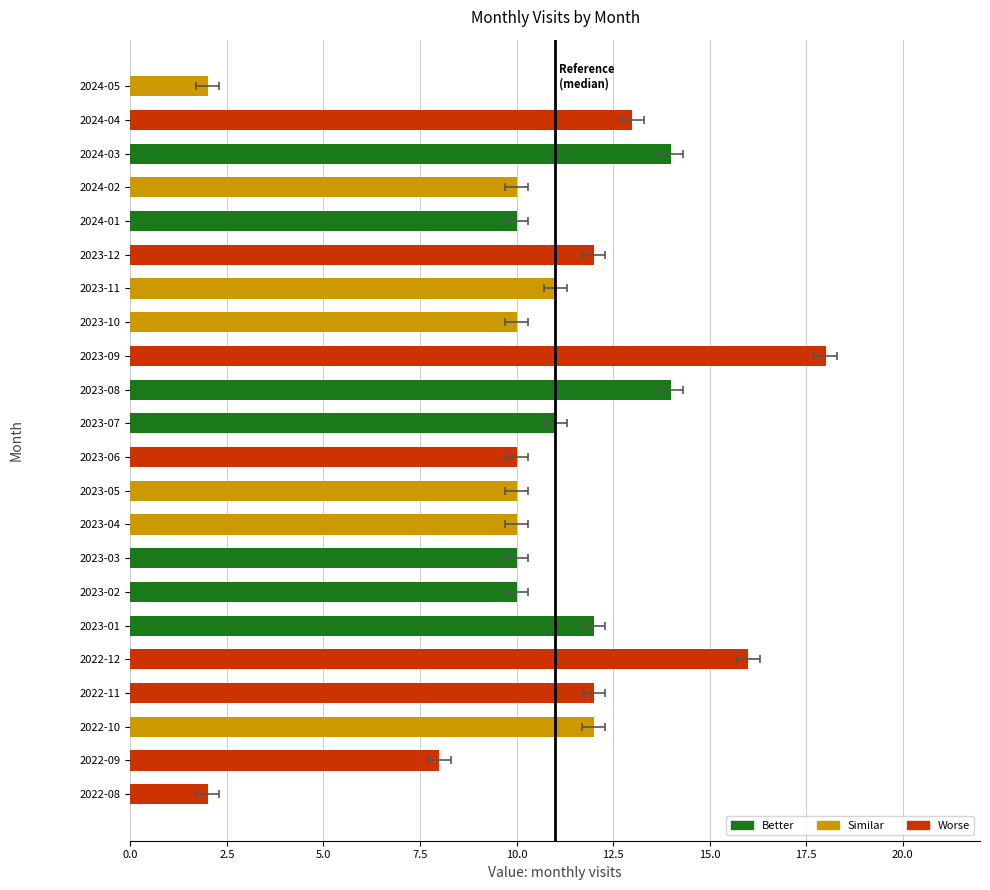

What is the difference between the second highest and second lowest values?

14